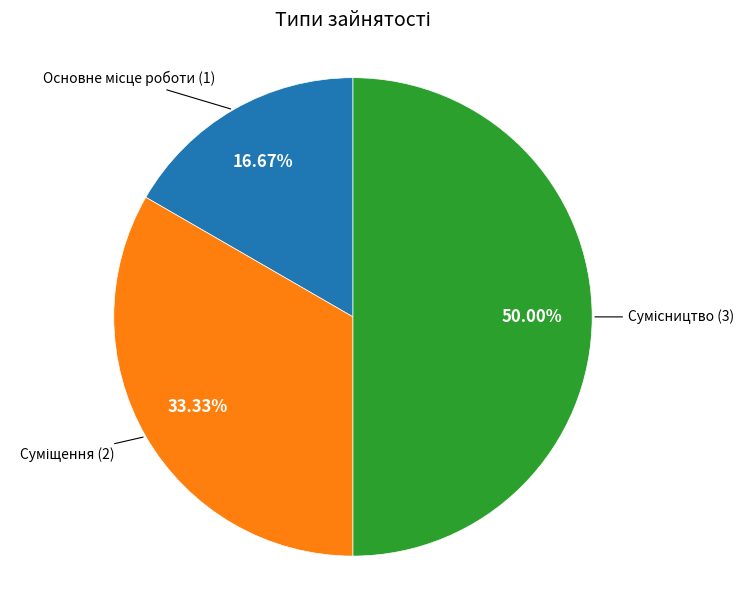

Combined, do Суміщення and Сумісництво account for over 50%?

Yes